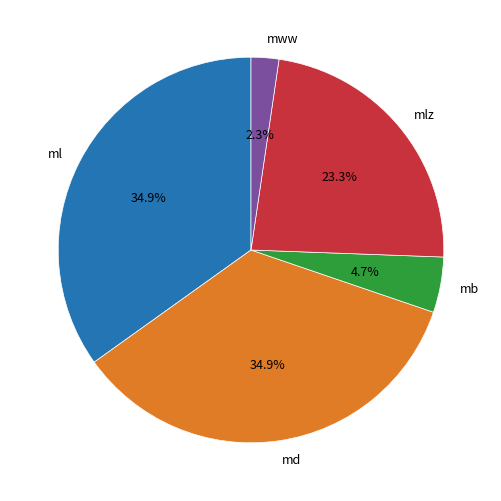

Does mww account for over 50% of the chart?

No